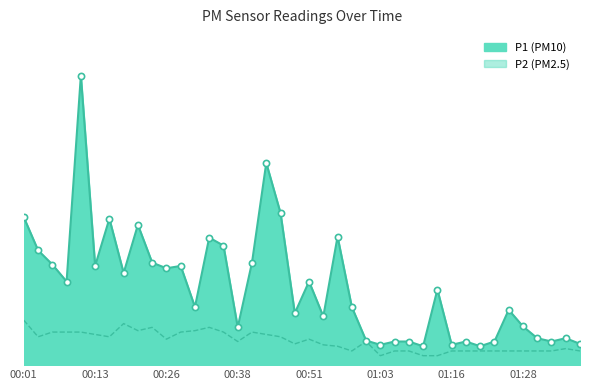

What are all the series names shown in the legend?

P1, P2